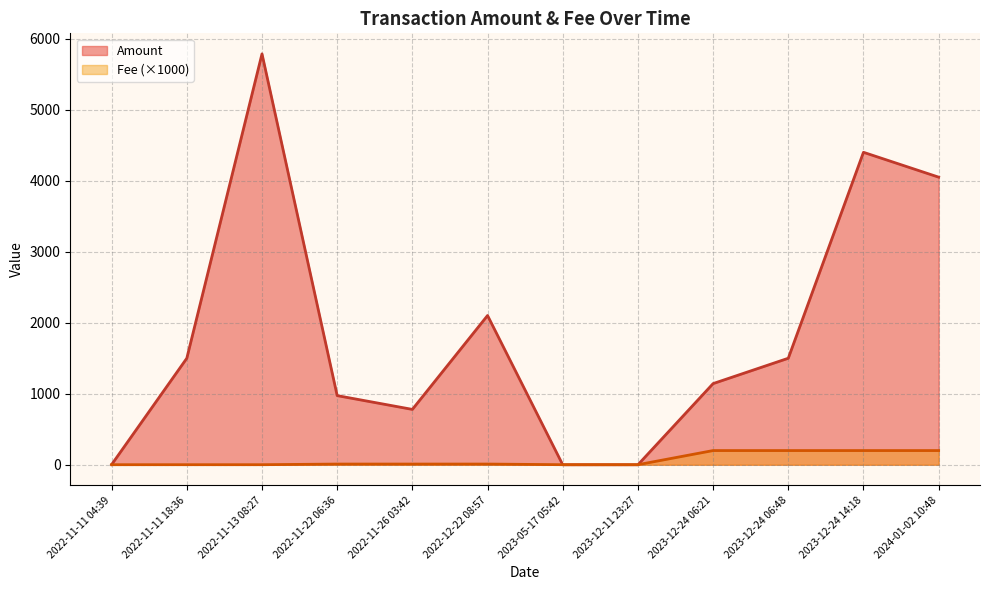

What position from the left is 2023-05-17 05:42?

7